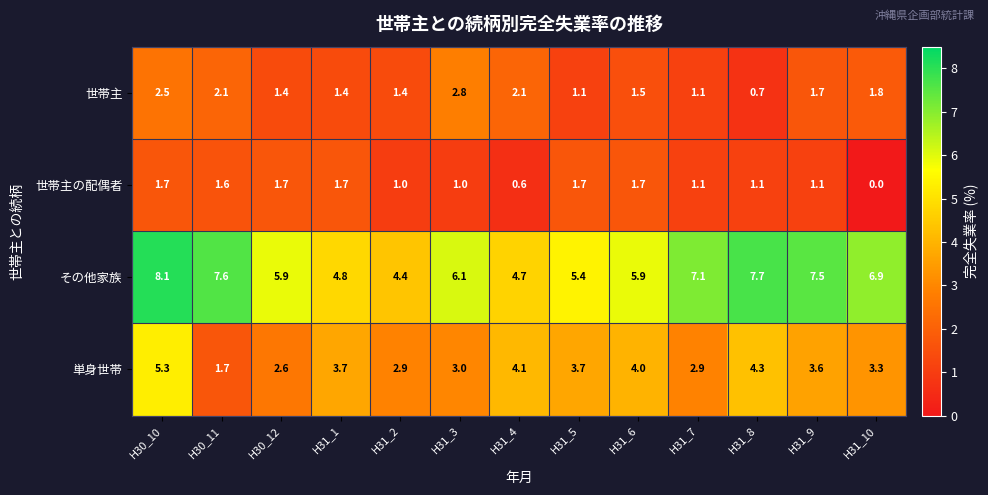

The value of 世帯主 at H30_11 is 2.1. True or false?

True